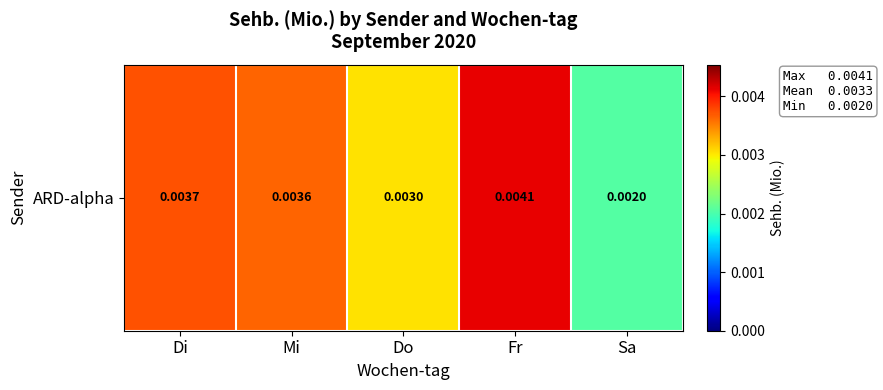

How many series are shown in this chart?

1